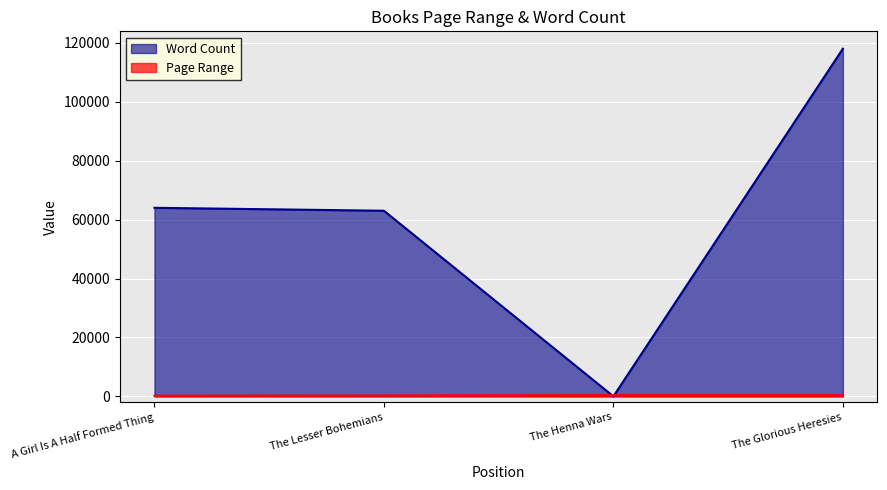

How many lines are shown in the chart?

2